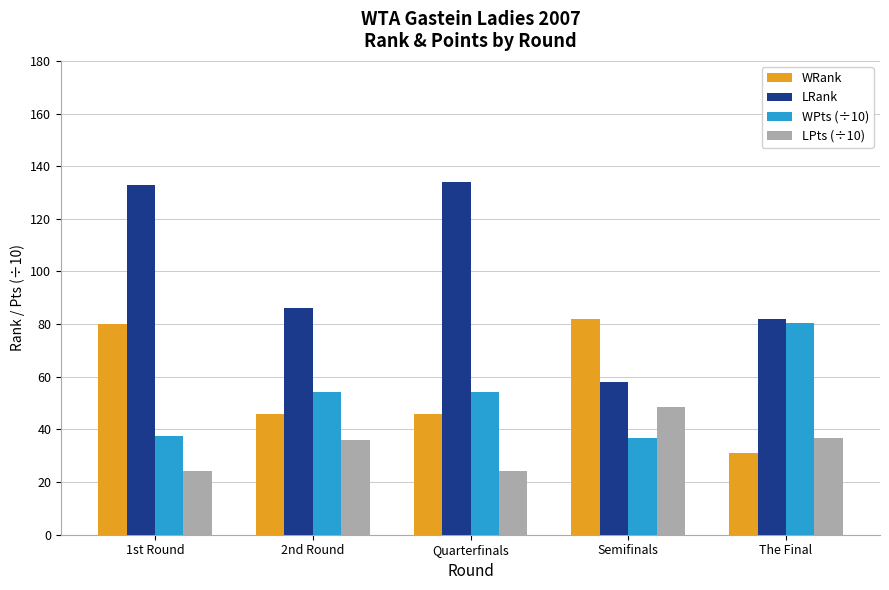

What is the difference between the maximum and minimum values in the LRank series?

76.0